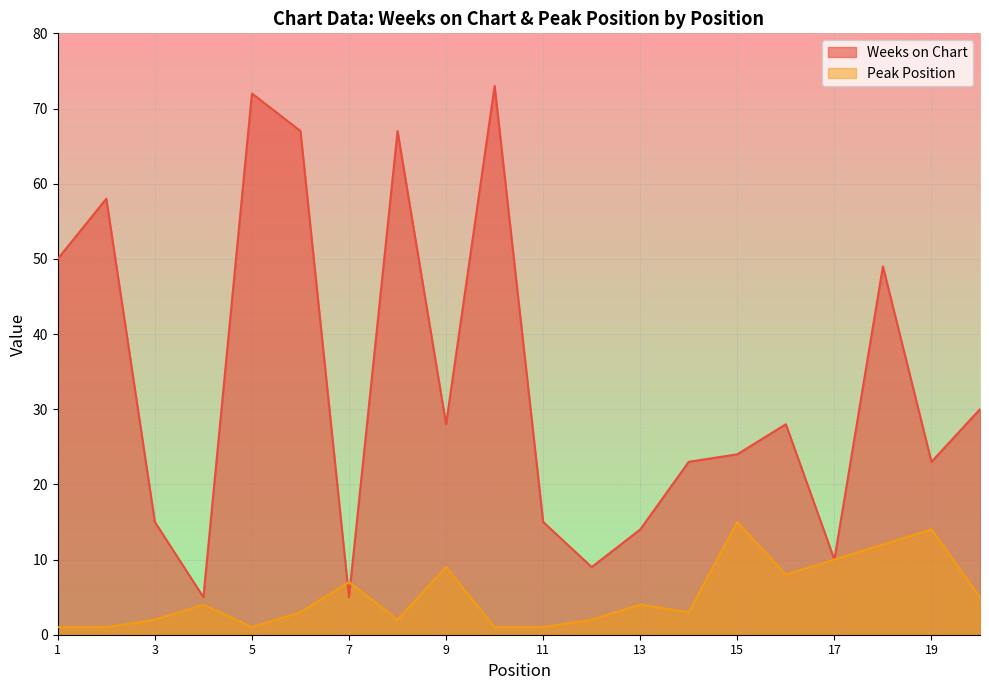

Does the chart display data point markers on the line(s)?

No